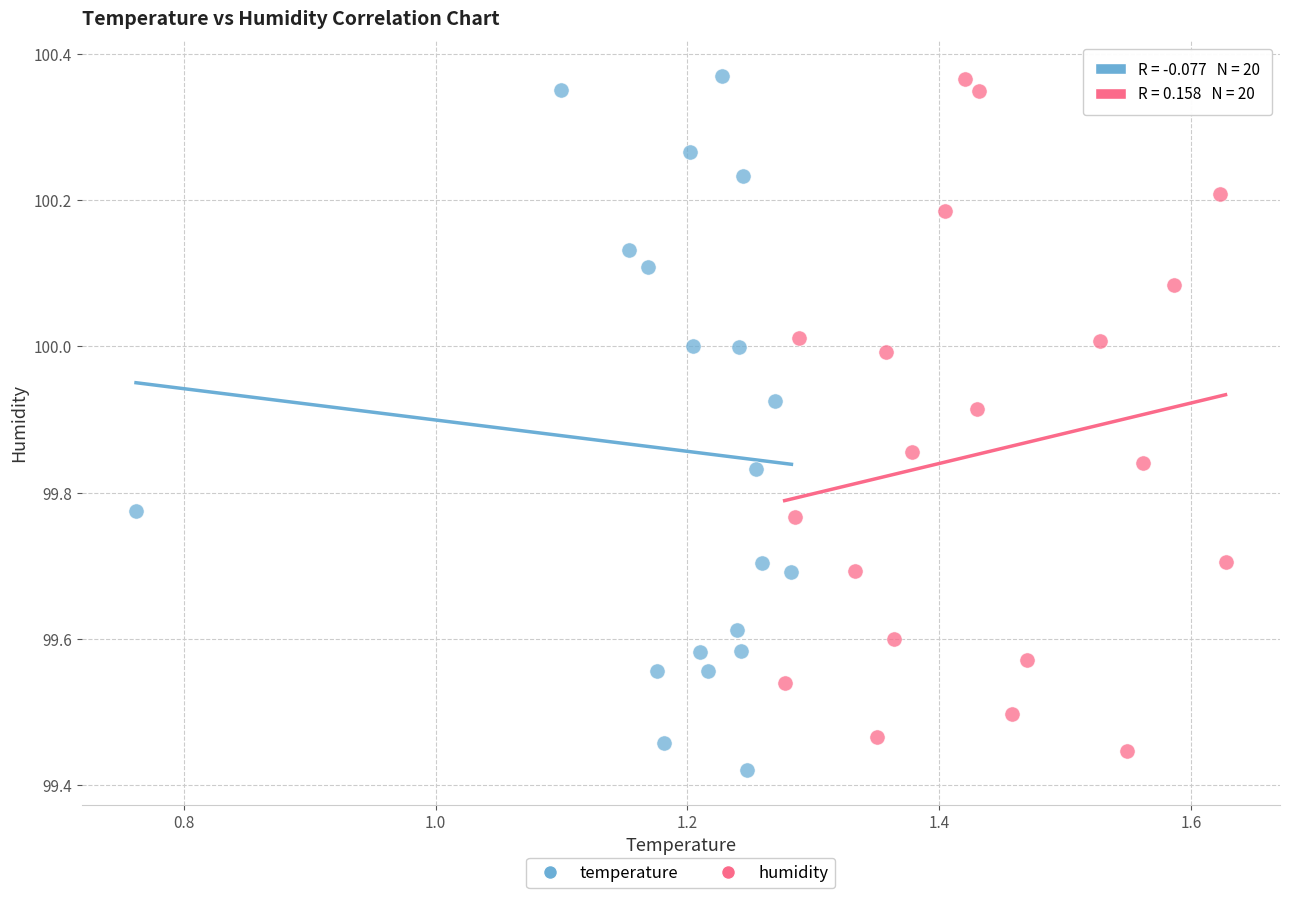

What are all the series names shown in the legend?

temperature, humidity